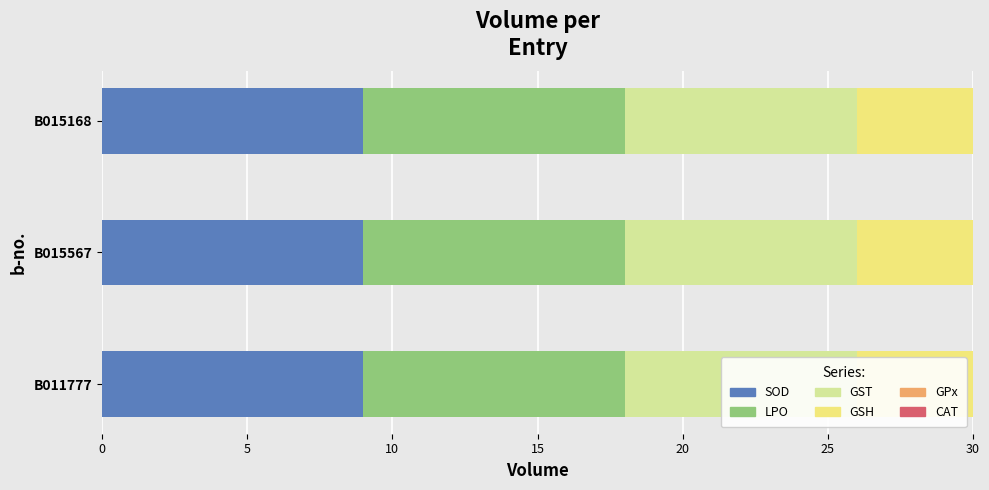

What is the smallest value displayed?

0.5